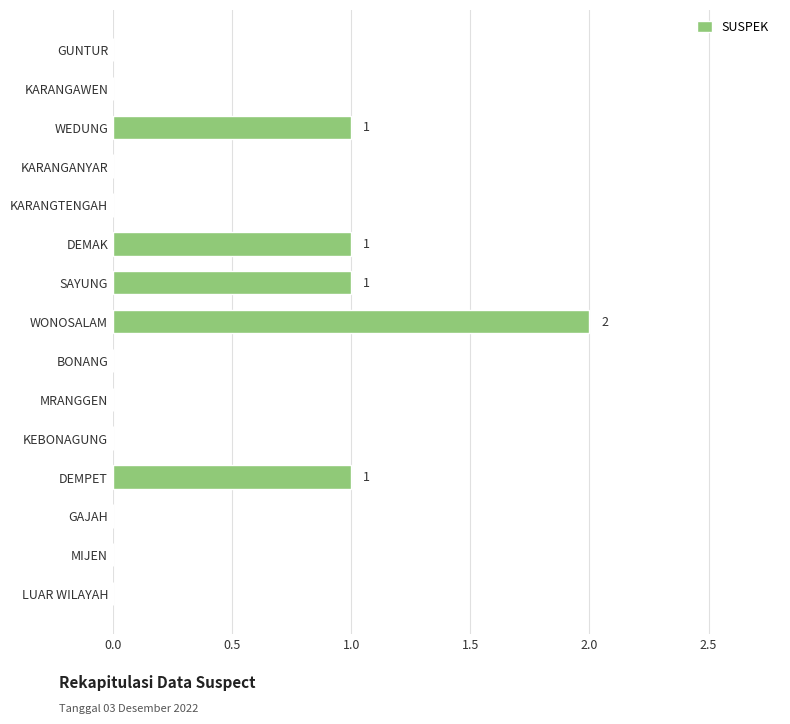

Between MIJEN and DEMPET, which is larger?

DEMPET